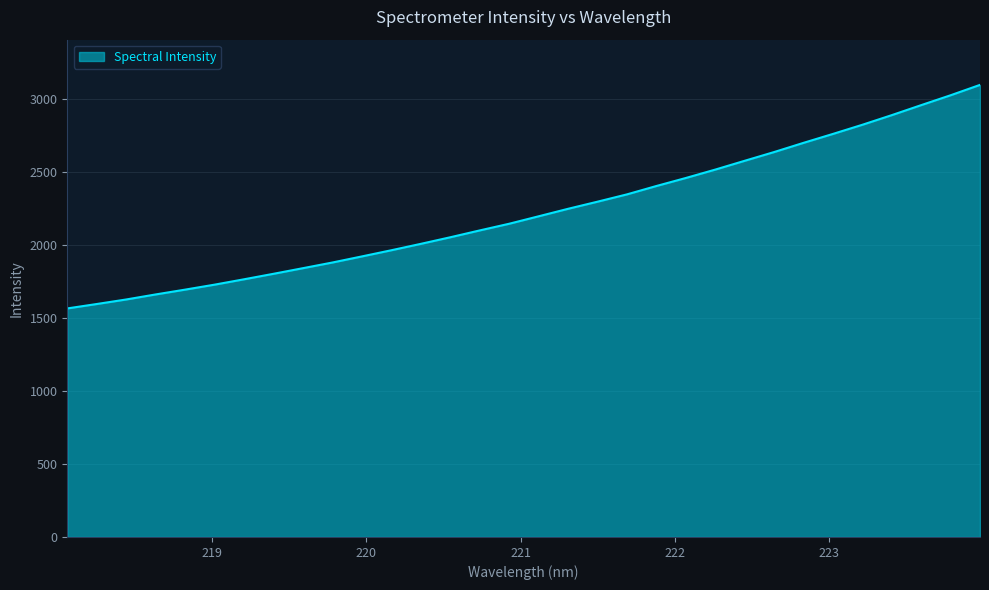

What is the smallest value displayed?

1565.5